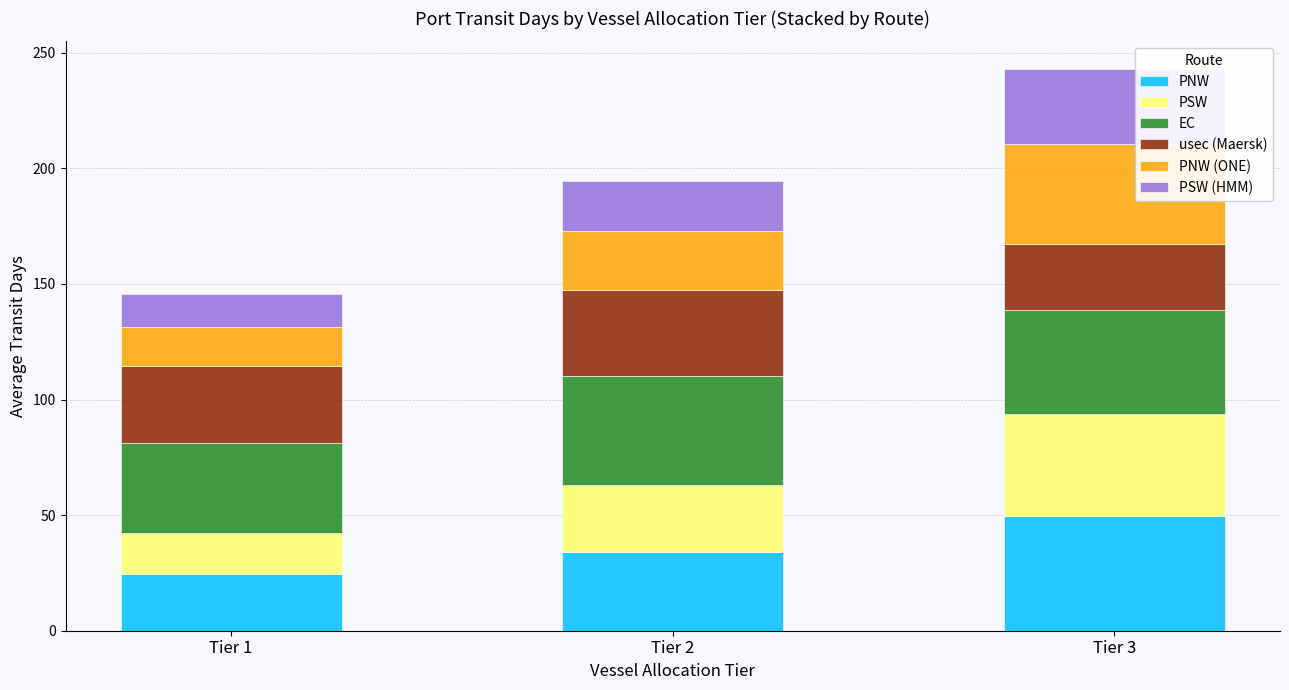

What is the total value across all series at Tier 1?

145.8